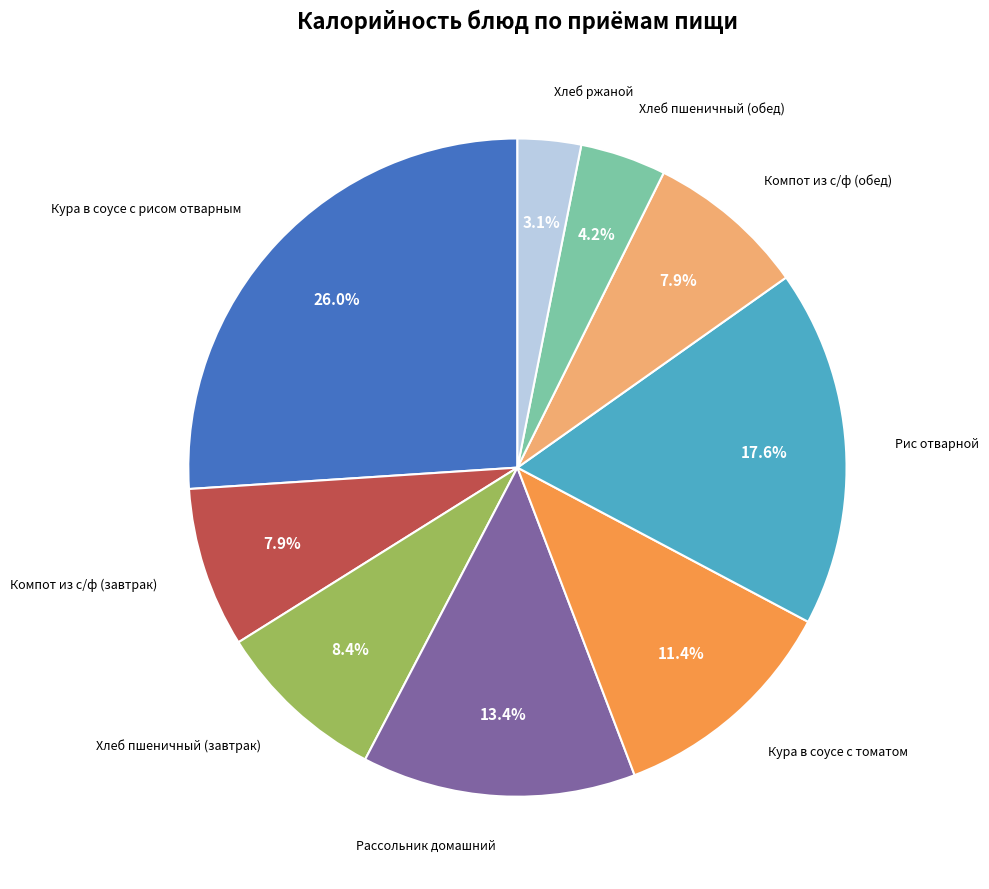

Is there a majority slice in this chart?

No